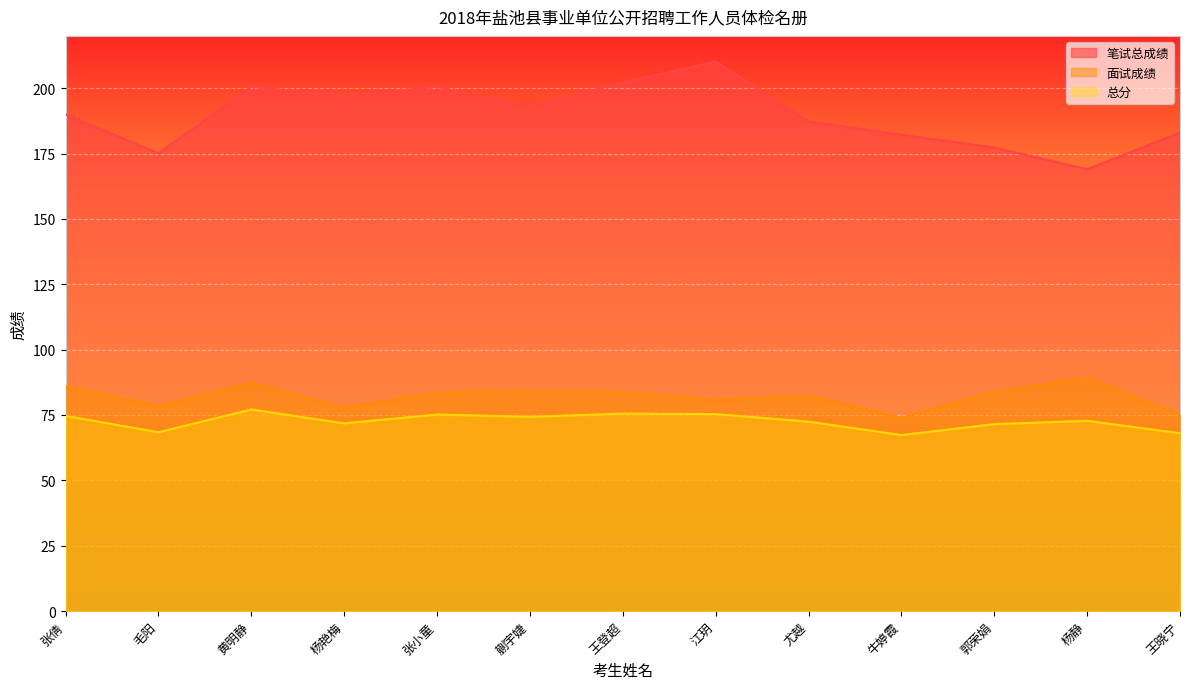

Is the value of 面试成绩 at 王晓宁 greater than the value of 总分 at 牛婷霞?

Yes